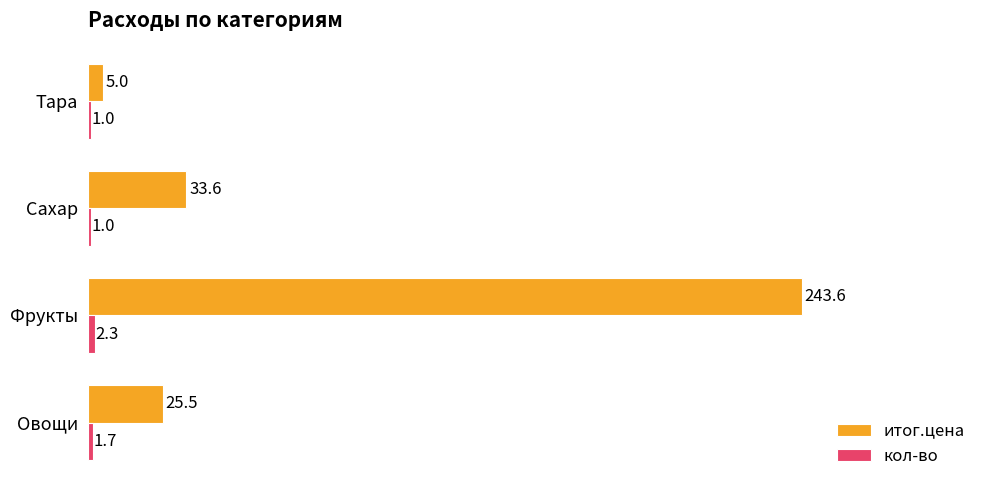

What is the average value of the итог.цена series?

76.9